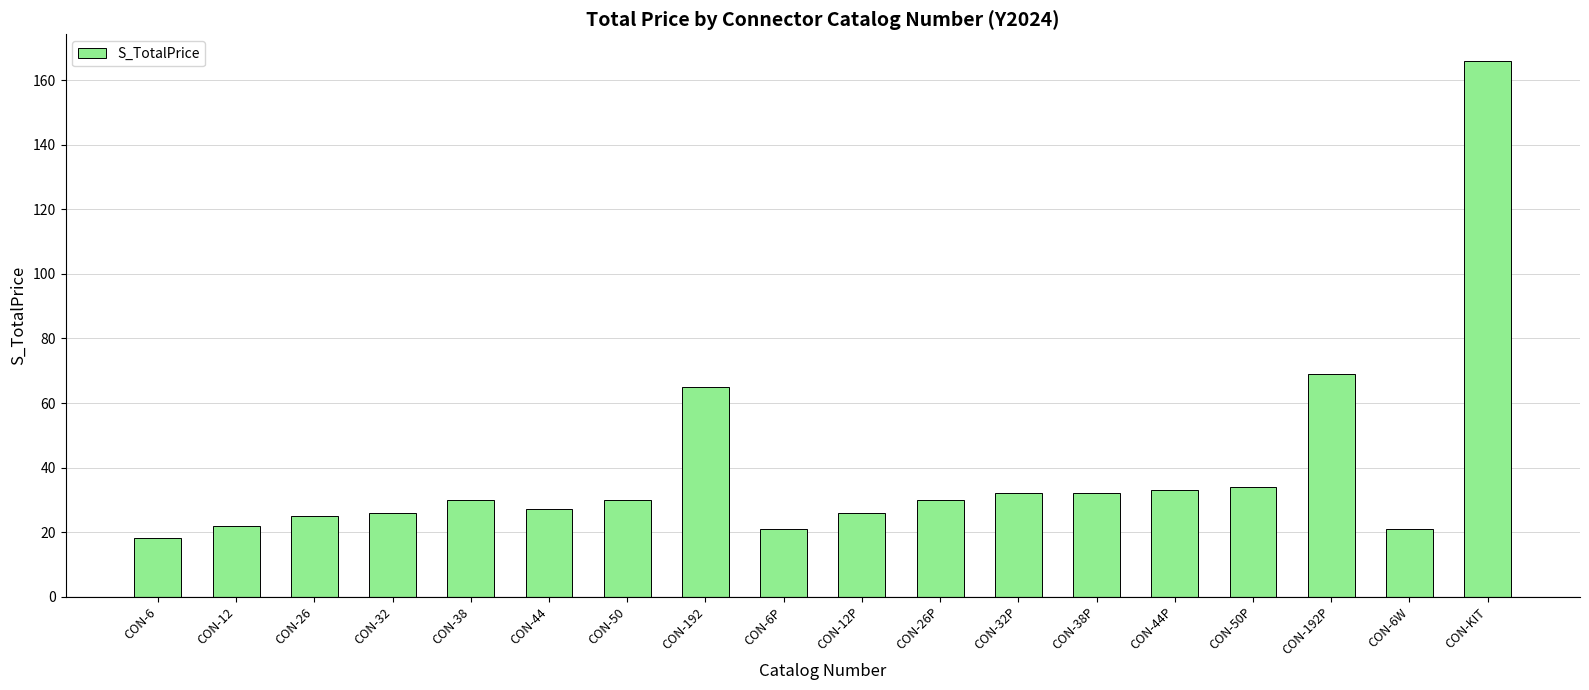

What is the approximate value at CON-KIT, to the nearest 5?

165